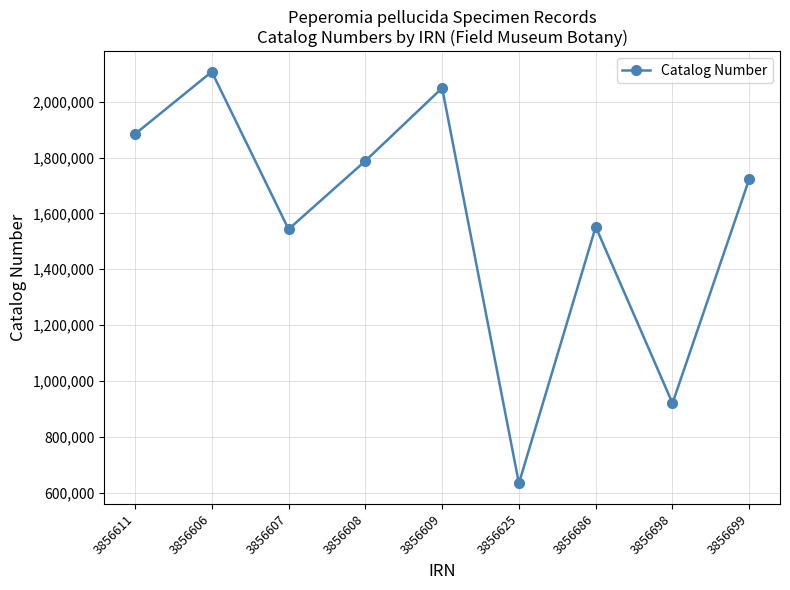

How many interior local valleys (lower than both neighbors) does the data have?

3